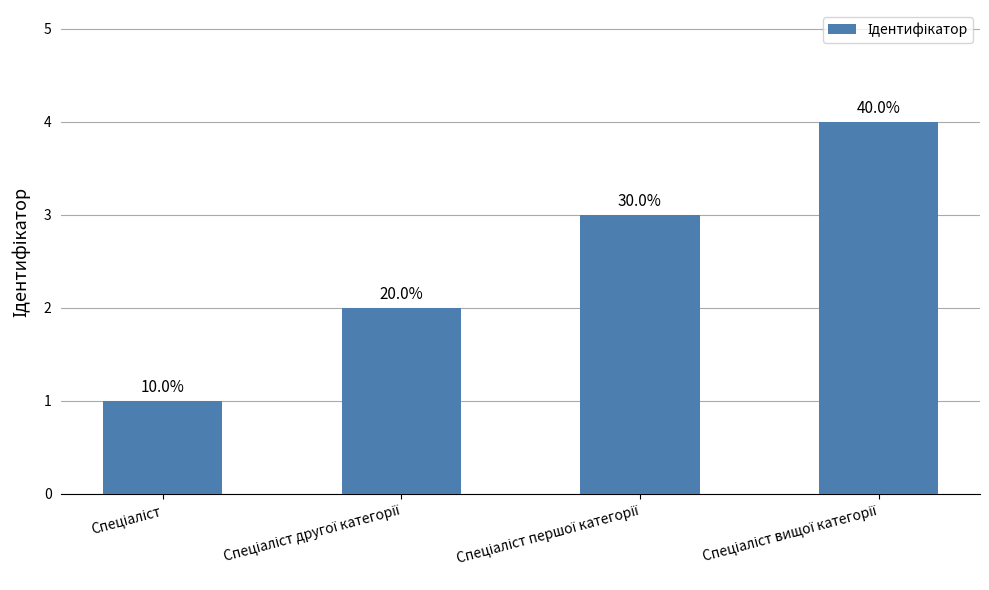

Is it true that the value at Спеціаліст першої категорії is 5?

False